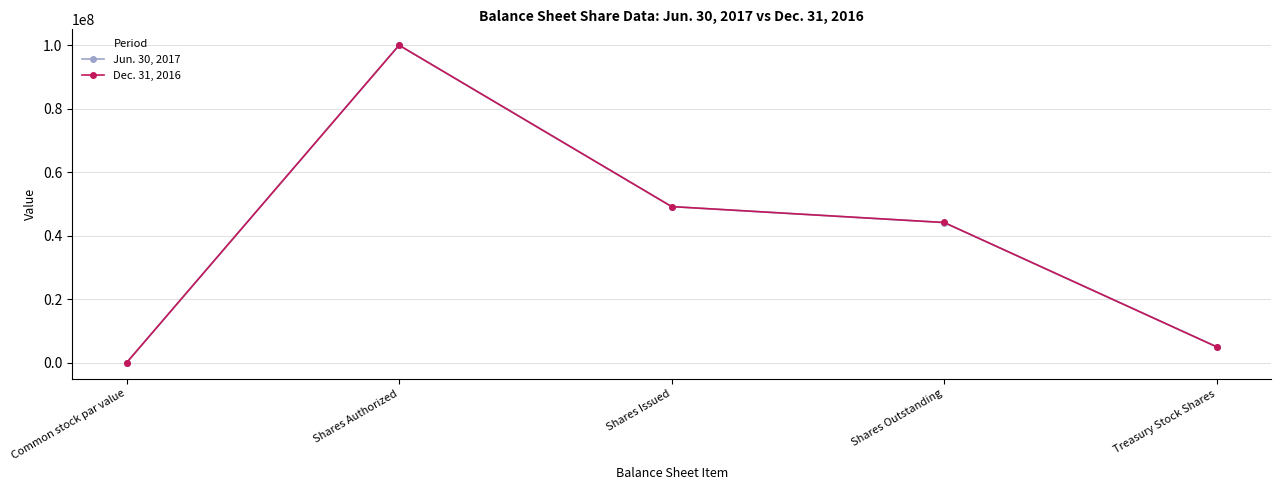

What is the average value of the Jun. 30, 2017 series?

39674951